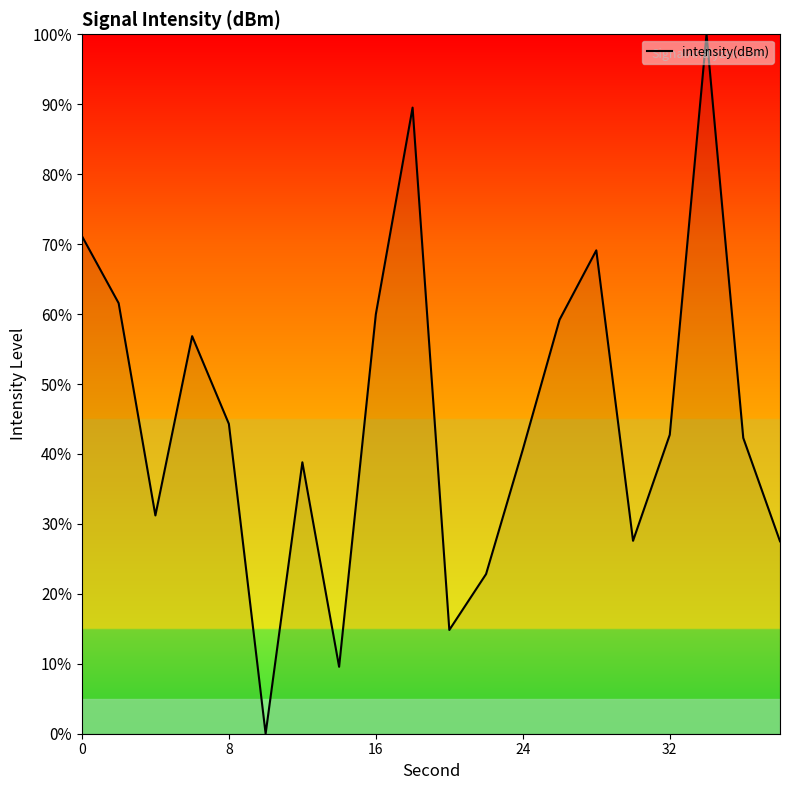

How many lines are shown in the chart?

1